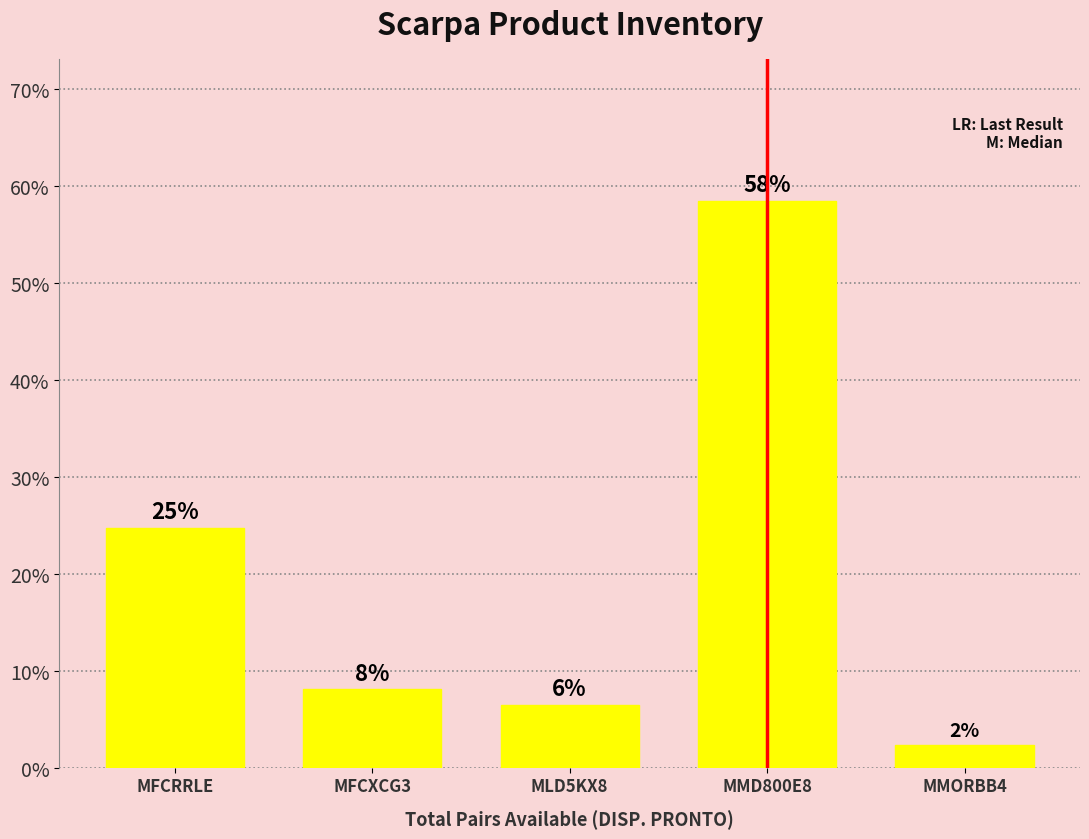

Are the bars horizontal?

No